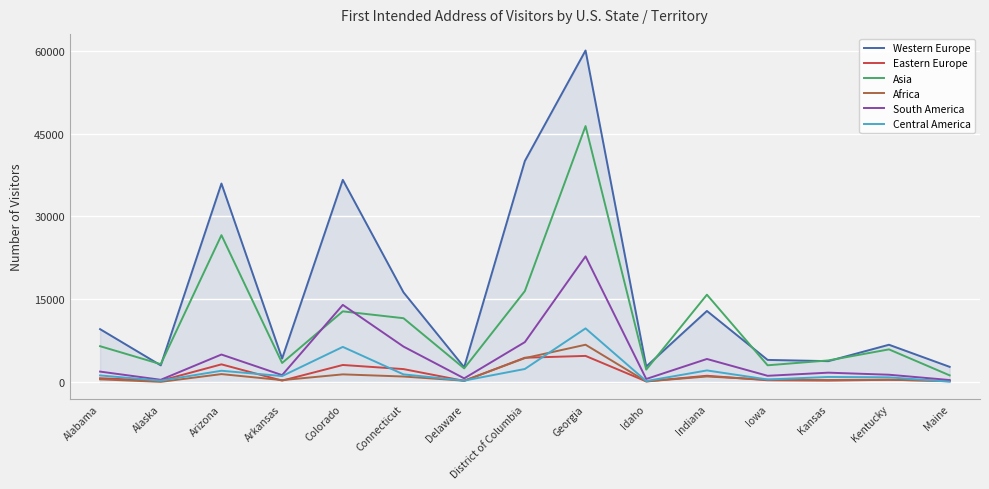

Which series changed the most between Colorado and Delaware?

Western Europe